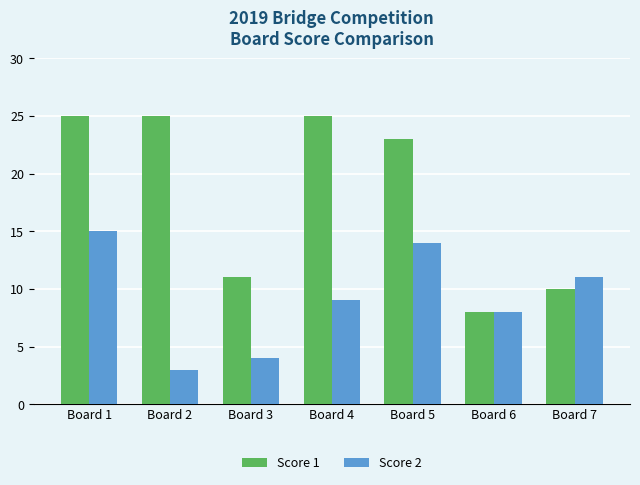

True or false: Score 2 has a value of 7 at Board 1.

False